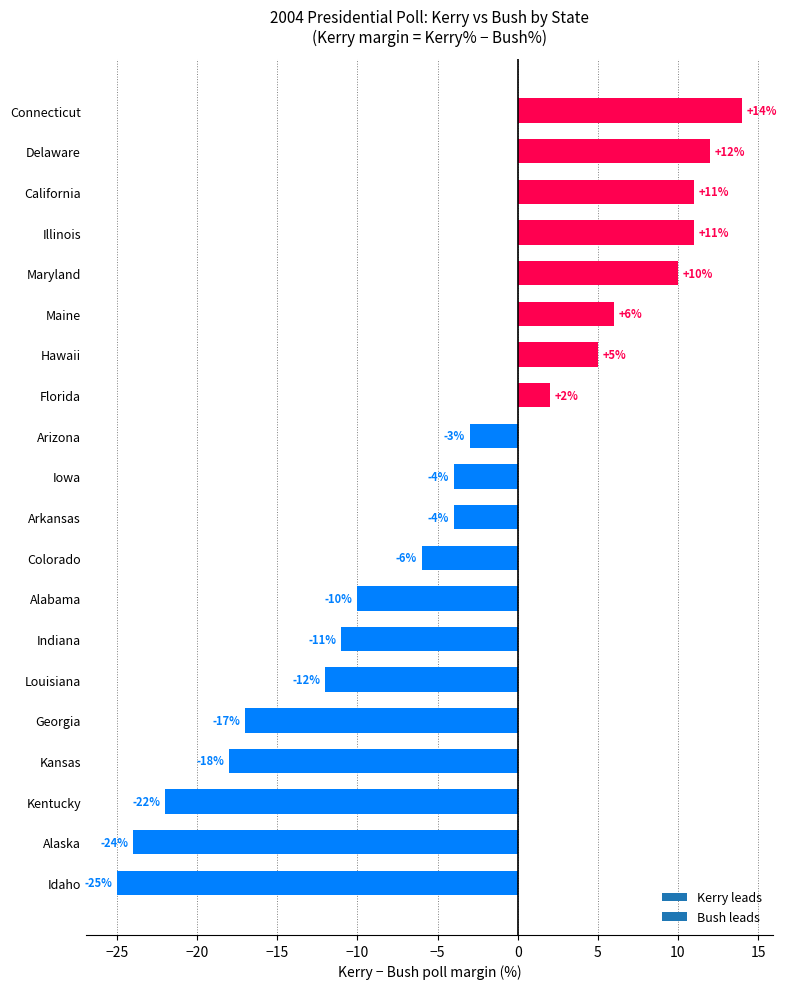

What is the difference between the maximum and minimum values?

39